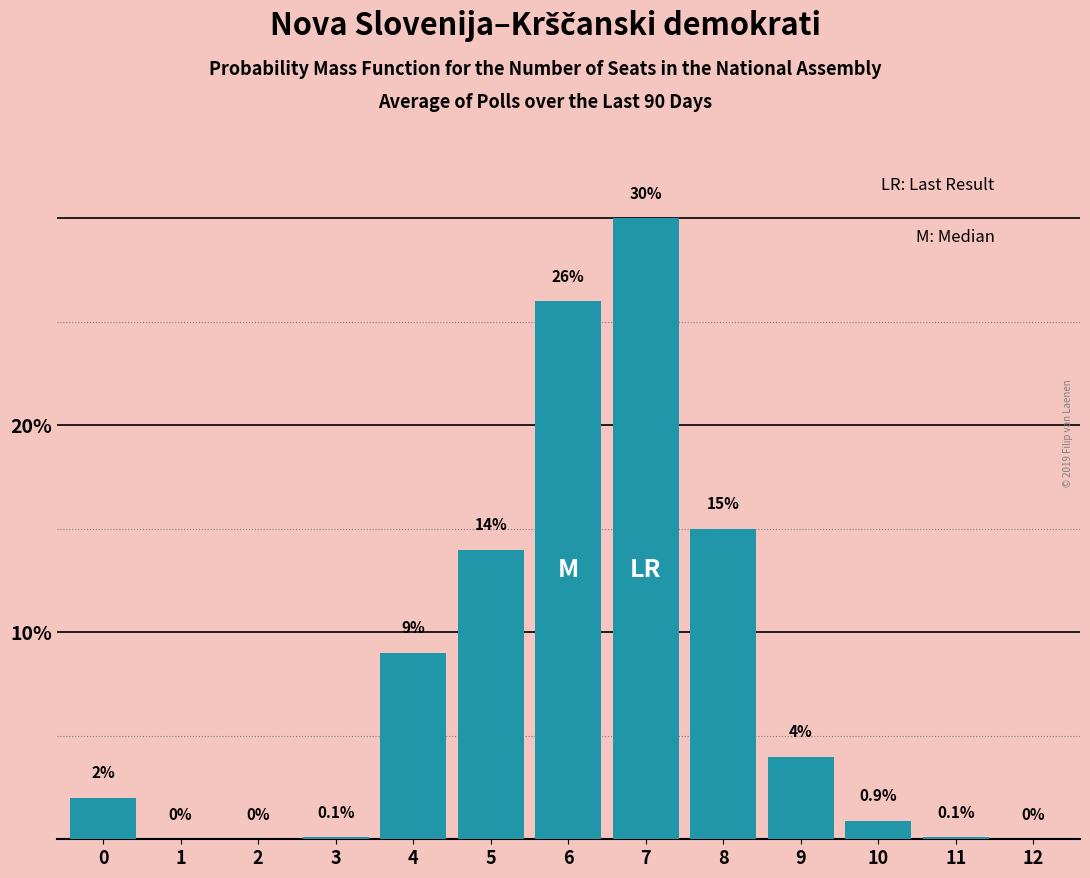

Reading left to right, extract all data points from this chart.

0=2.0	1=0.0	2=0.0	3=0.1	4=9.0	5=14.0	6=26.0	7=30.0	8=15.0	9=4.0	10=0.9	11=0.1	12=0.0